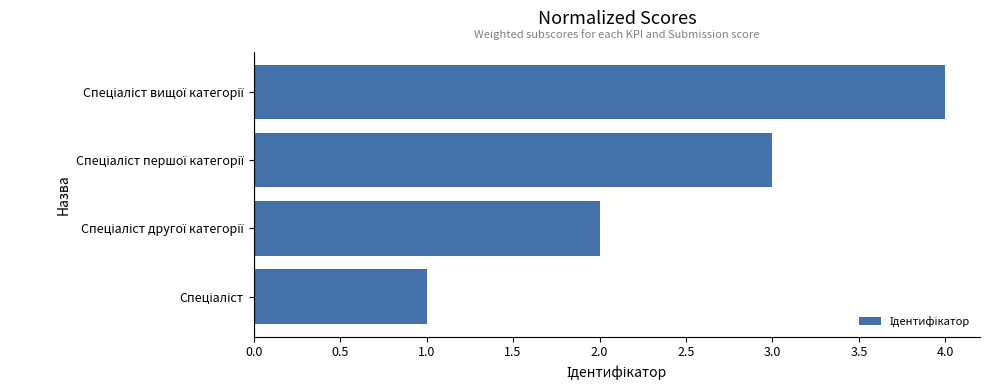

What is the difference between the second highest and minimum values?

2